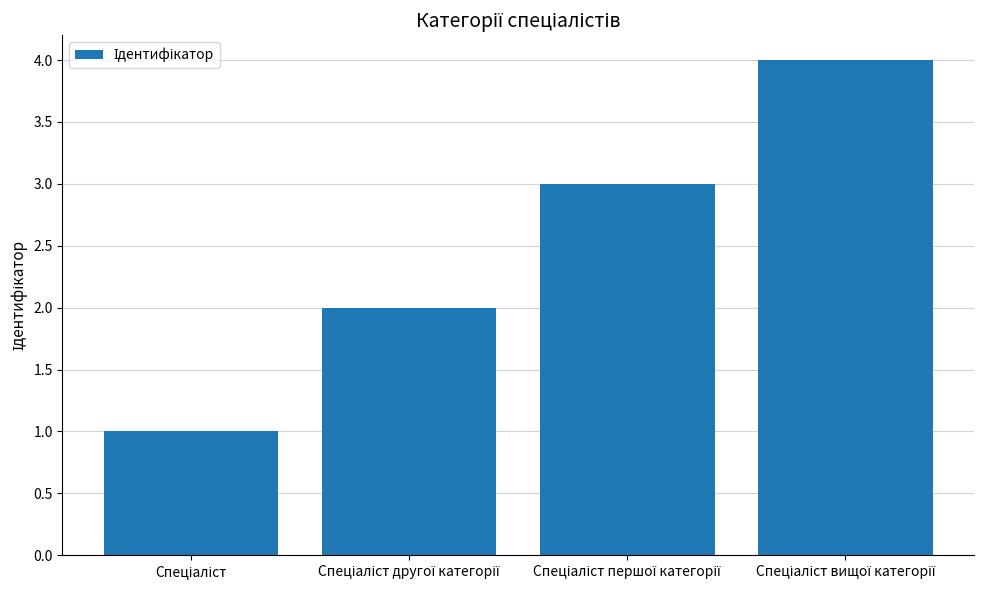

How many values are below 3?

2